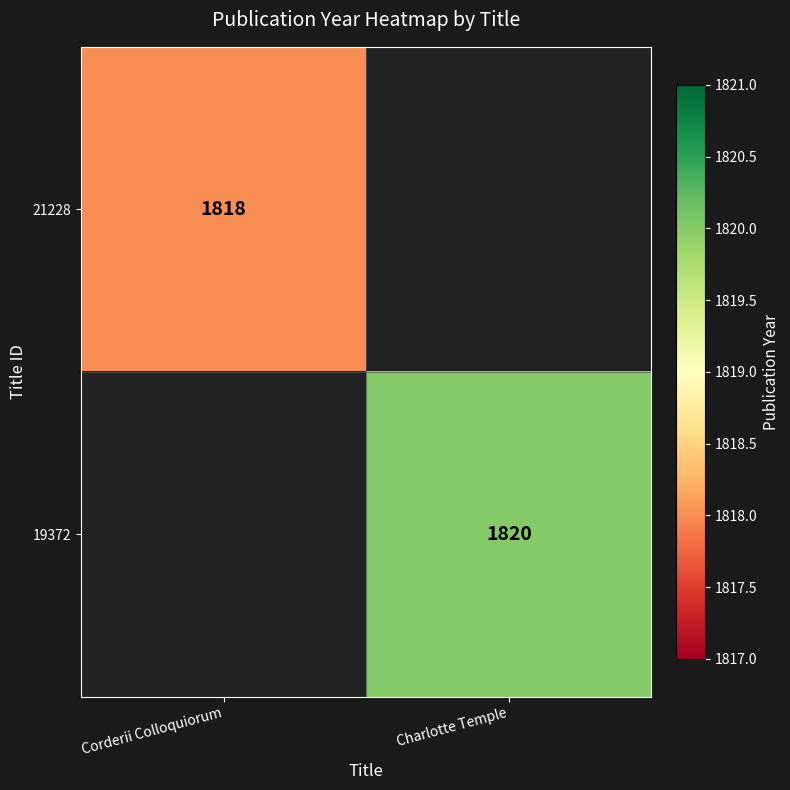

At how many categories does at least one series exceed 781?

2